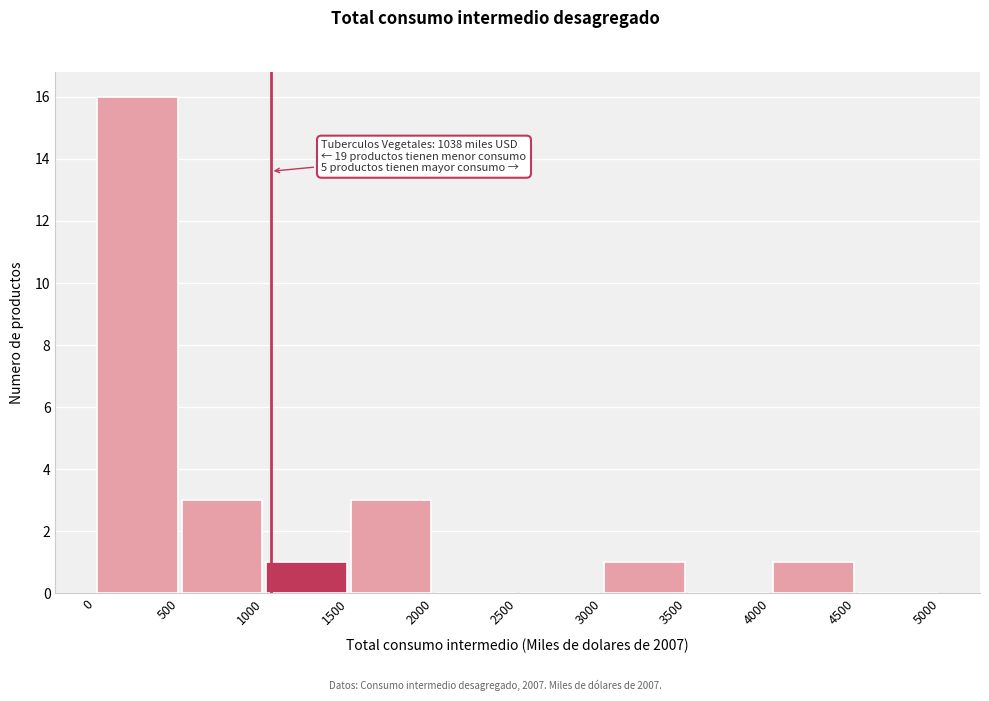

Over which range of the x-axis is the bar tallest?

0 to 500